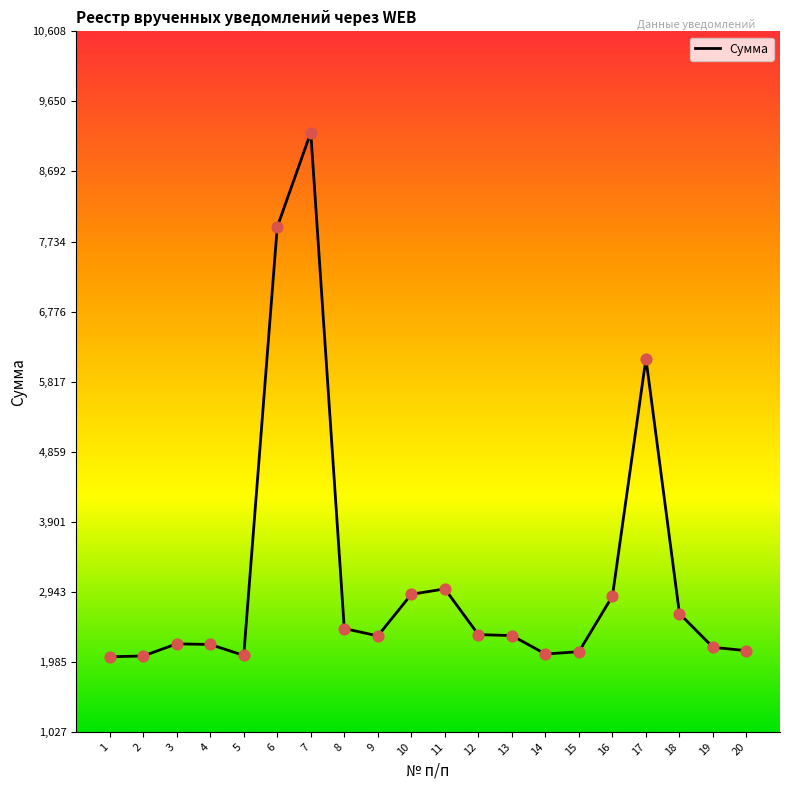

What is the change in value from 10 to 11?

+74.0